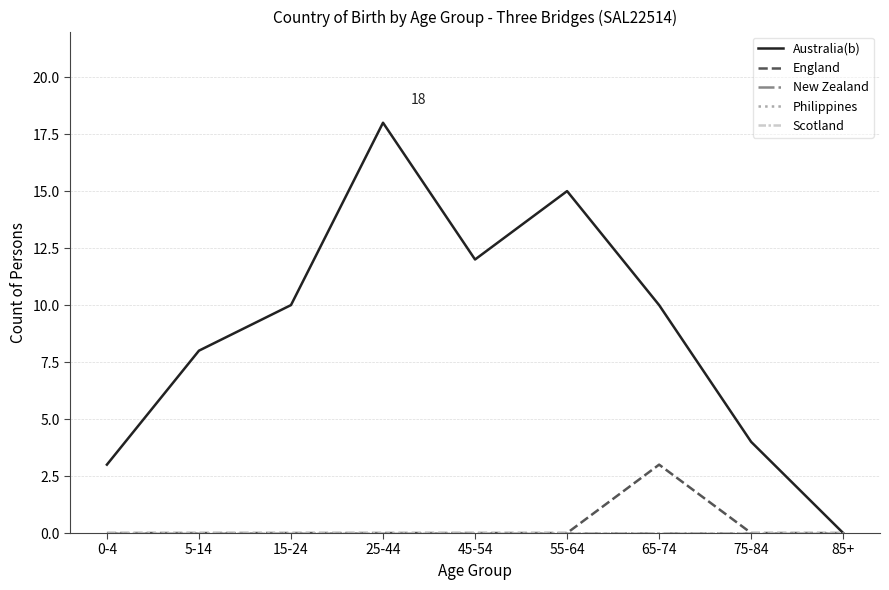

What is the difference between the highest and lowest values at 65-74?

10